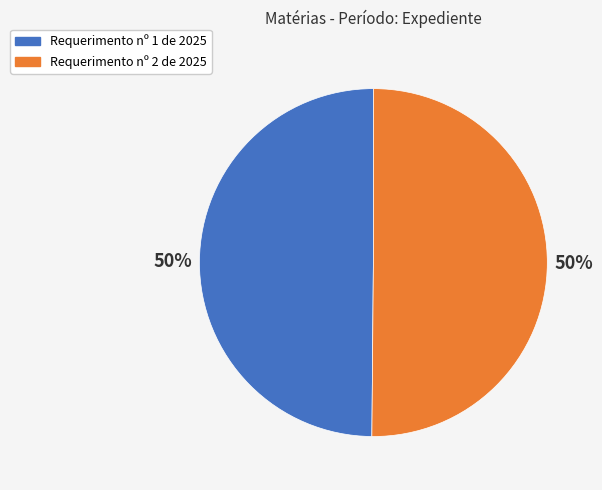

What is the ratio of the value at Requerimento nº 1 de 2025 to the value at Requerimento nº 2 de 2025?

1.0